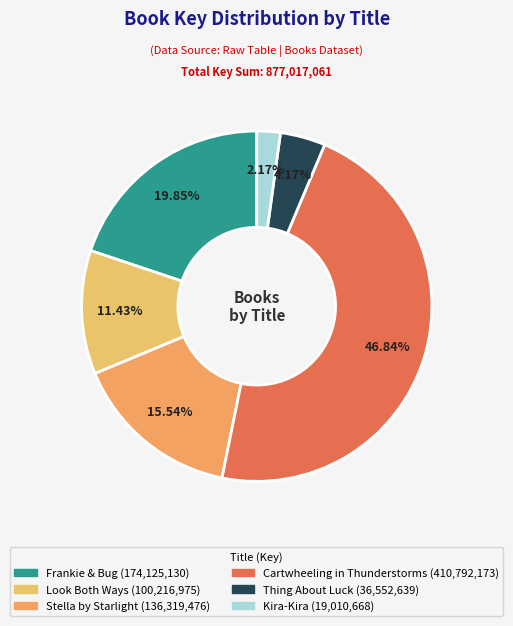

Rank the categories by value from highest to lowest.

Cartwheeling in Thunderstorms, Frankie & Bug, Stella by Starlight, Look Both Ways, Thing About Luck, Kira-Kira